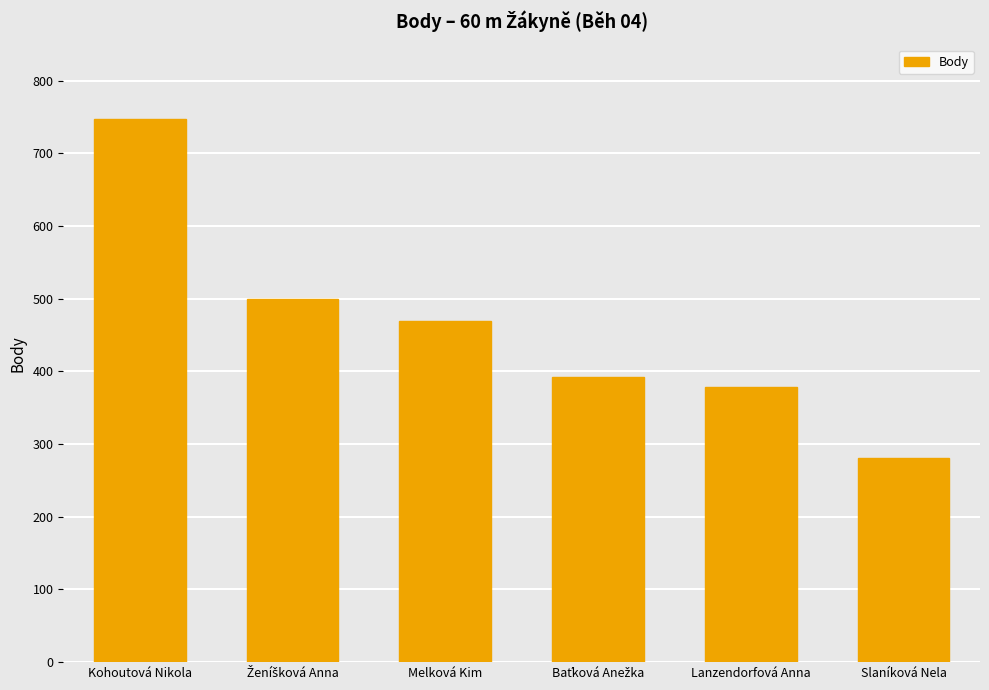

What is the value of the 4th bar from the left?

393